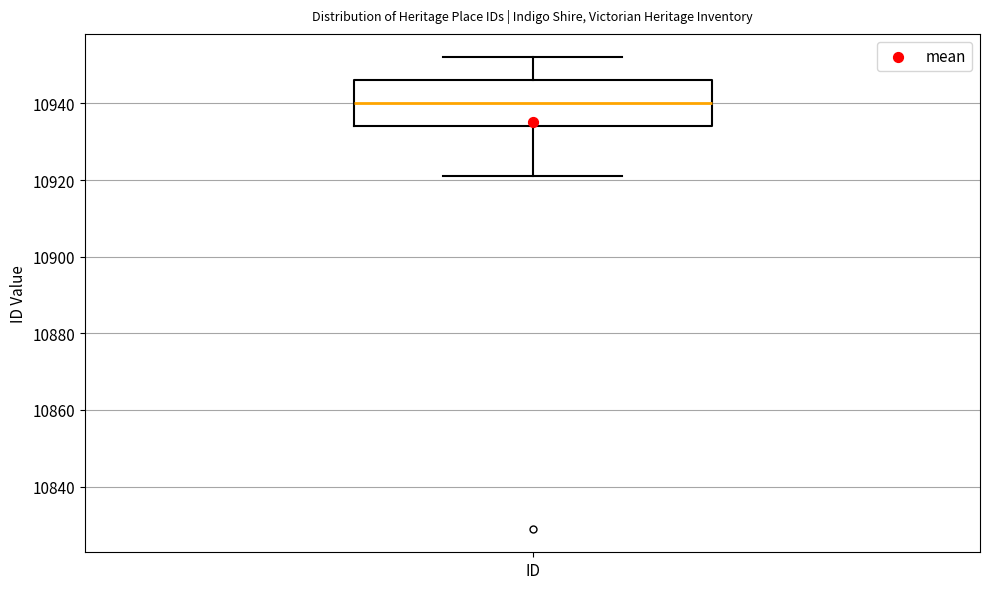

Read this box plot against the y-axis: the position of the median line, the range covered by the box, and the ends of both whiskers. The values are not printed on the chart, so give them approximately, as read against the axis.

median 10940, box 10934 to 10946, whiskers 10922 to 10952